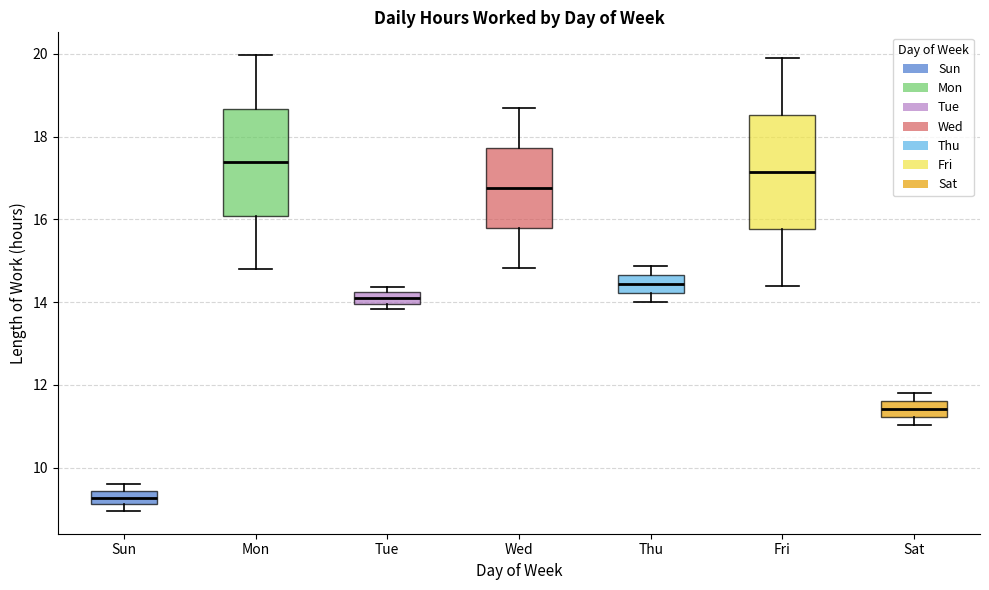

Where does the upper whisker of the box for Fri end on the y-axis? The values are not printed on the chart, so give them approximately, as read against the axis.

20.0